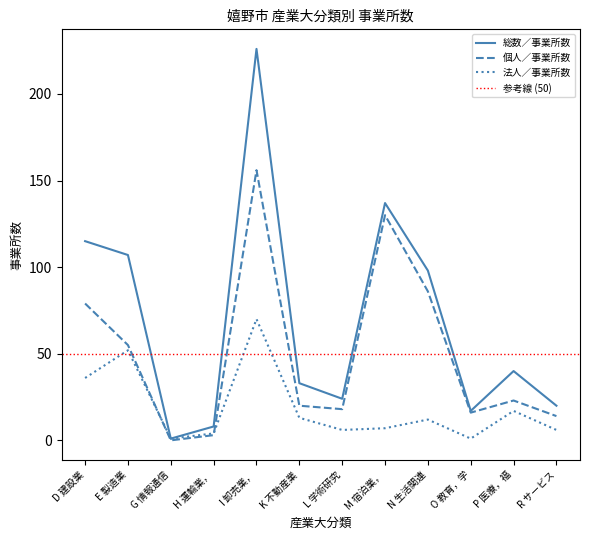

List the labels in order of 総数／事業所数 value, largest first.

I 卸売業，, M 宿泊業，, D 建設業, E 製造業, N 生活関連, P 医療，福, K 不動産業, L 学術研究, R サービス, O 教育，学, H 運輸業，, G 情報通信